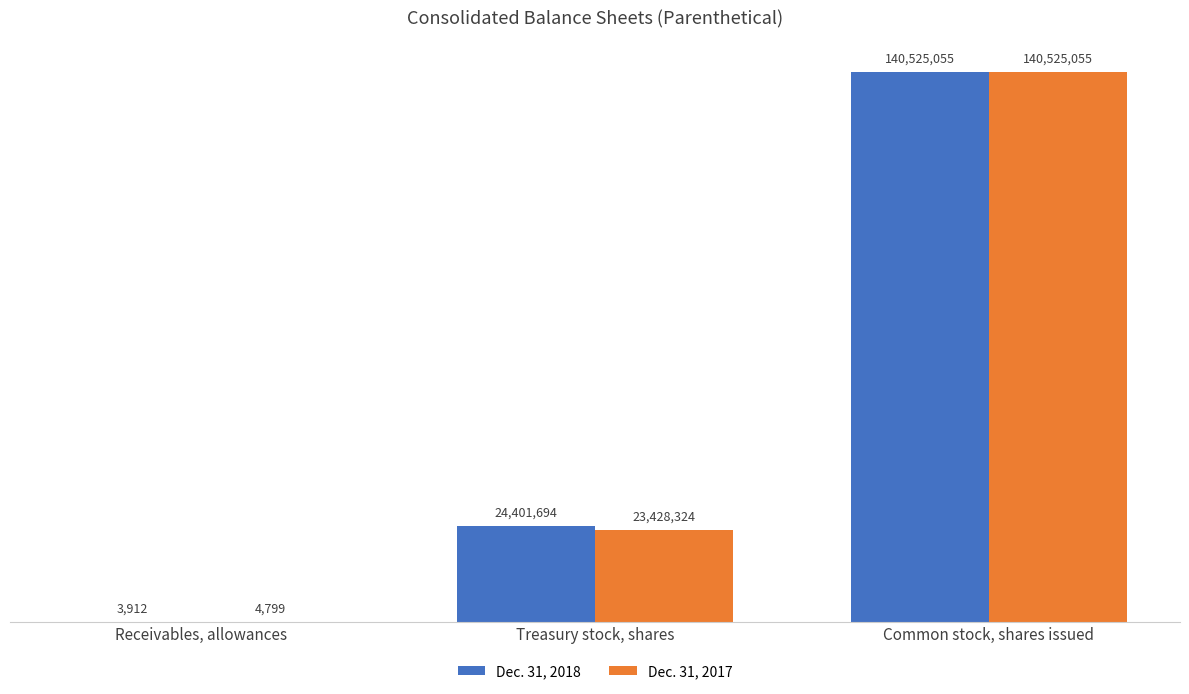

What are all the series names shown in the legend?

Dec. 31, 2018, Dec. 31, 2017